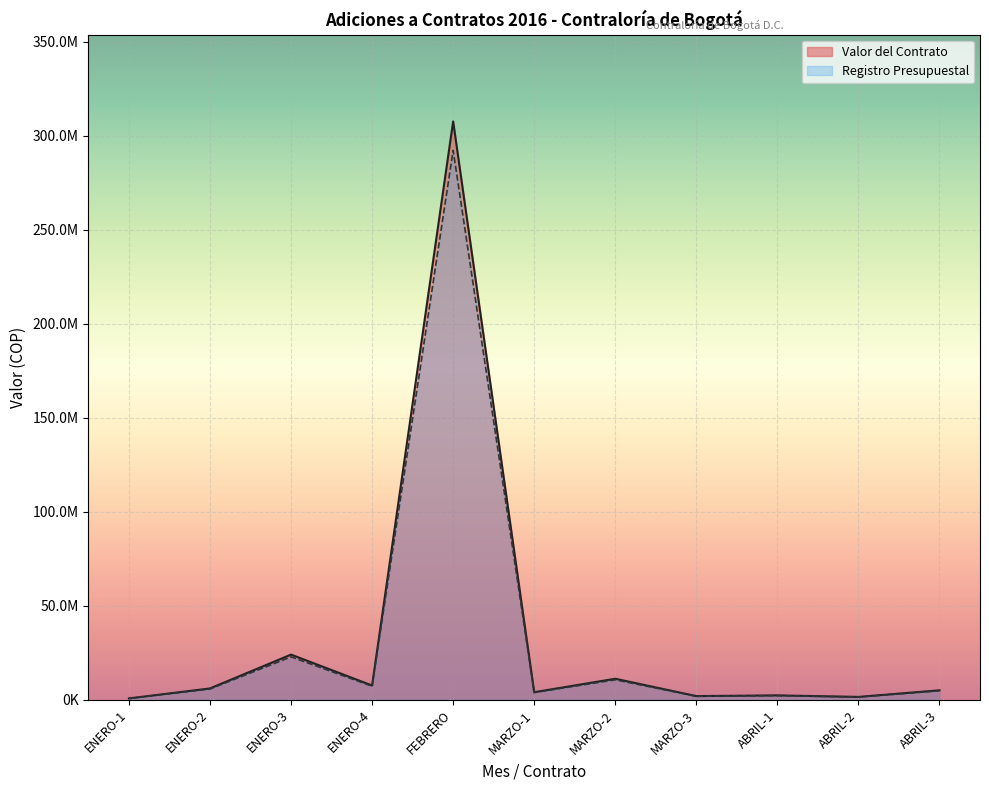

What is the approximate value of Valor del Contrato at ENERO-4?

7560000.0